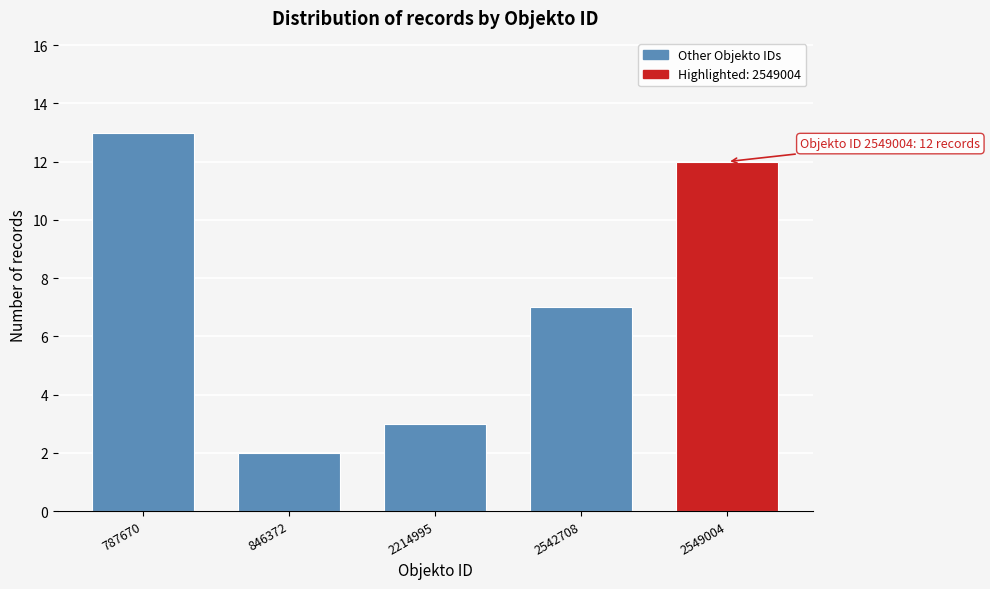

Reading left to right, extract all data points from this chart.

787670=13	846372=2	2214995=3	2542708=7	2549004=12